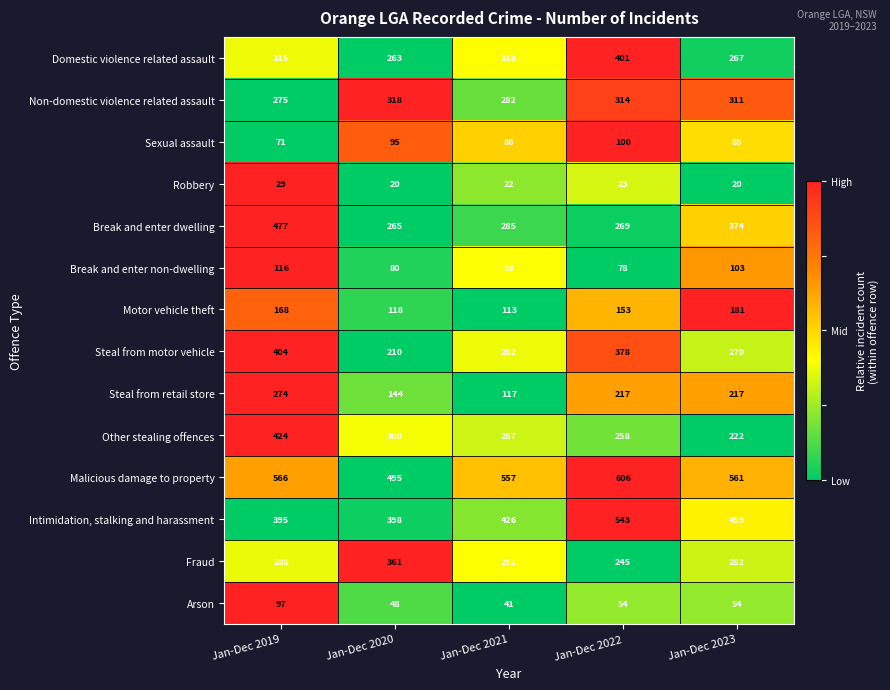

Count the number of categories in the chart.

5